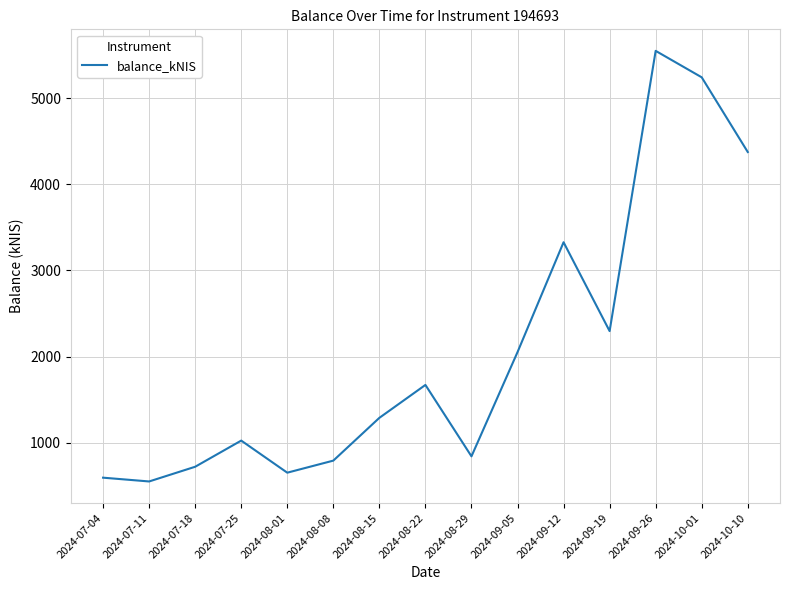

Which has a higher value, 2024-08-01 or 2024-07-25?

2024-07-25